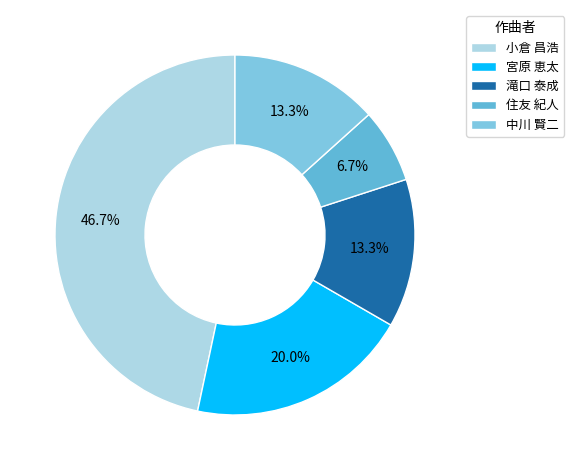

What percentage do 滝口 泰成 and 住友 紀人 together represent?

20.0%